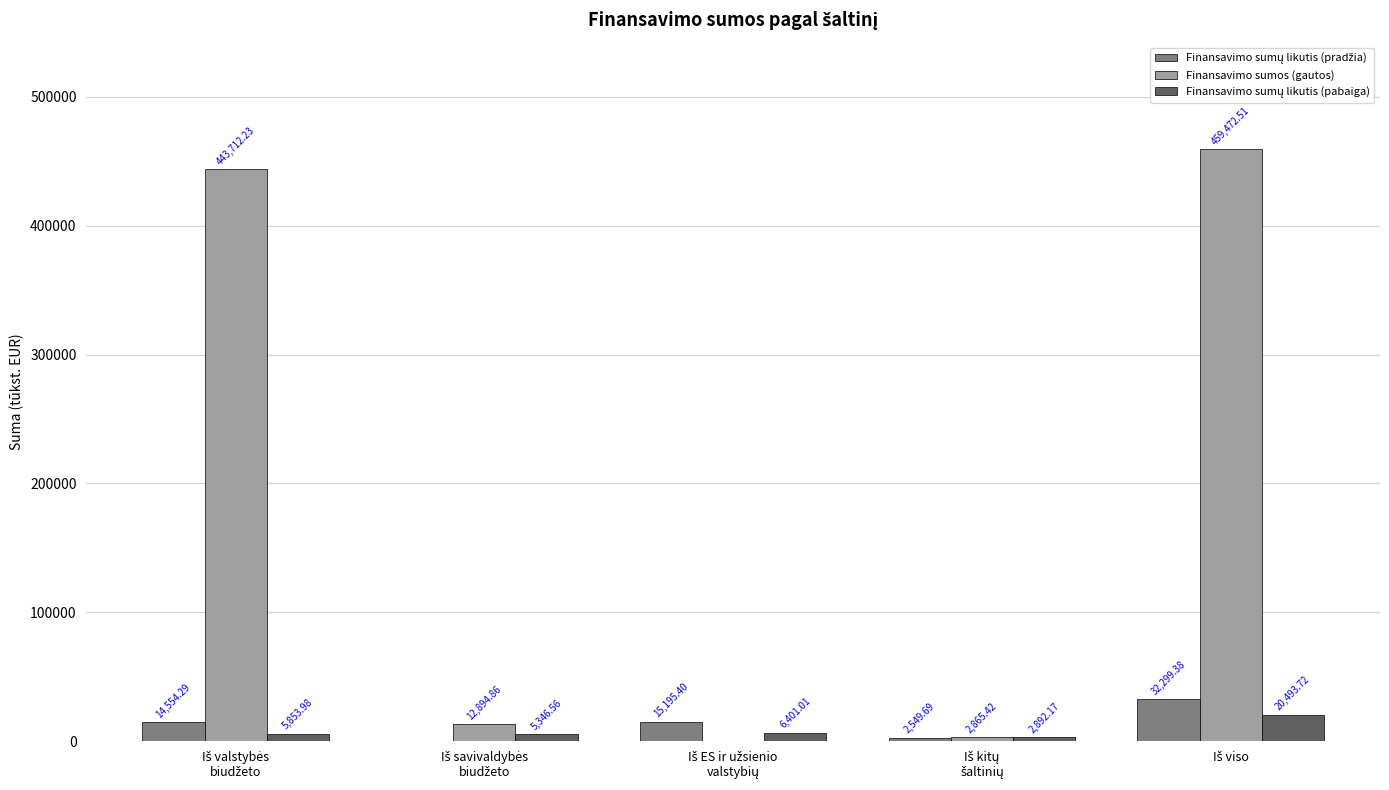

Are the bars grouped side by side (vs. stacked)?

Yes